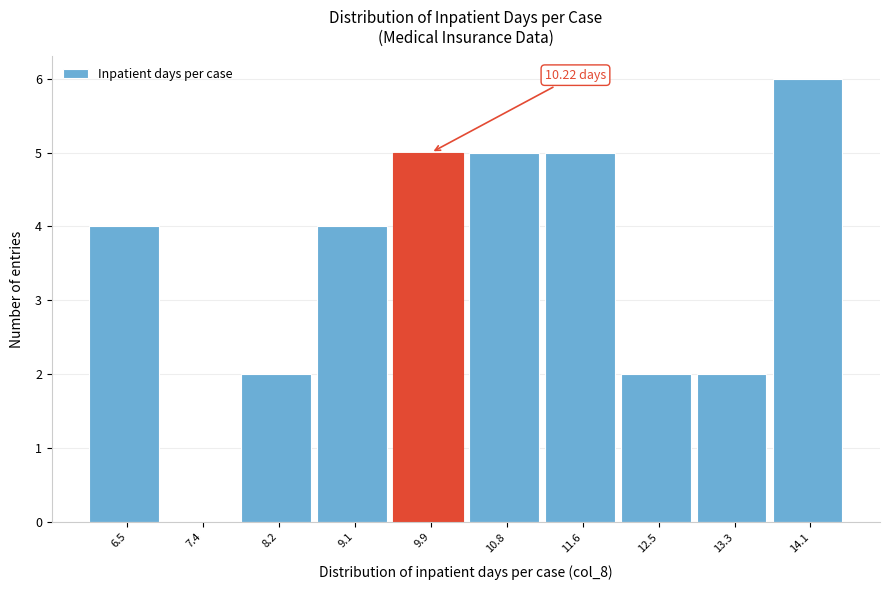

Between 14.1 and 9.9, which is larger?

14.1